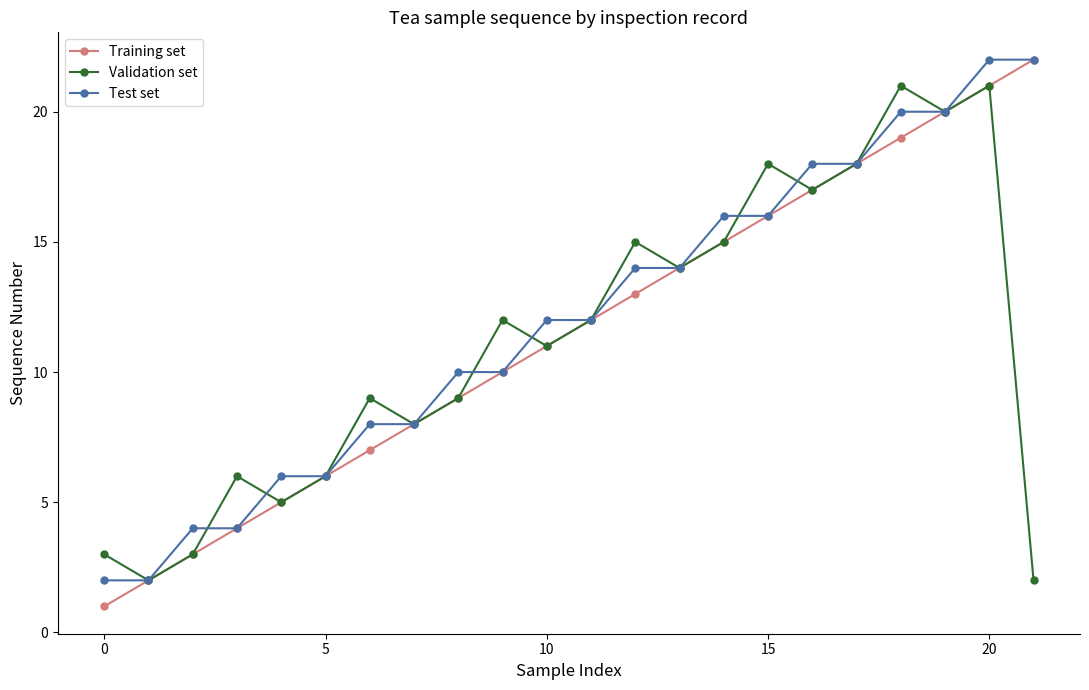

True or false: Training set has more than 0 interior local peaks.

False